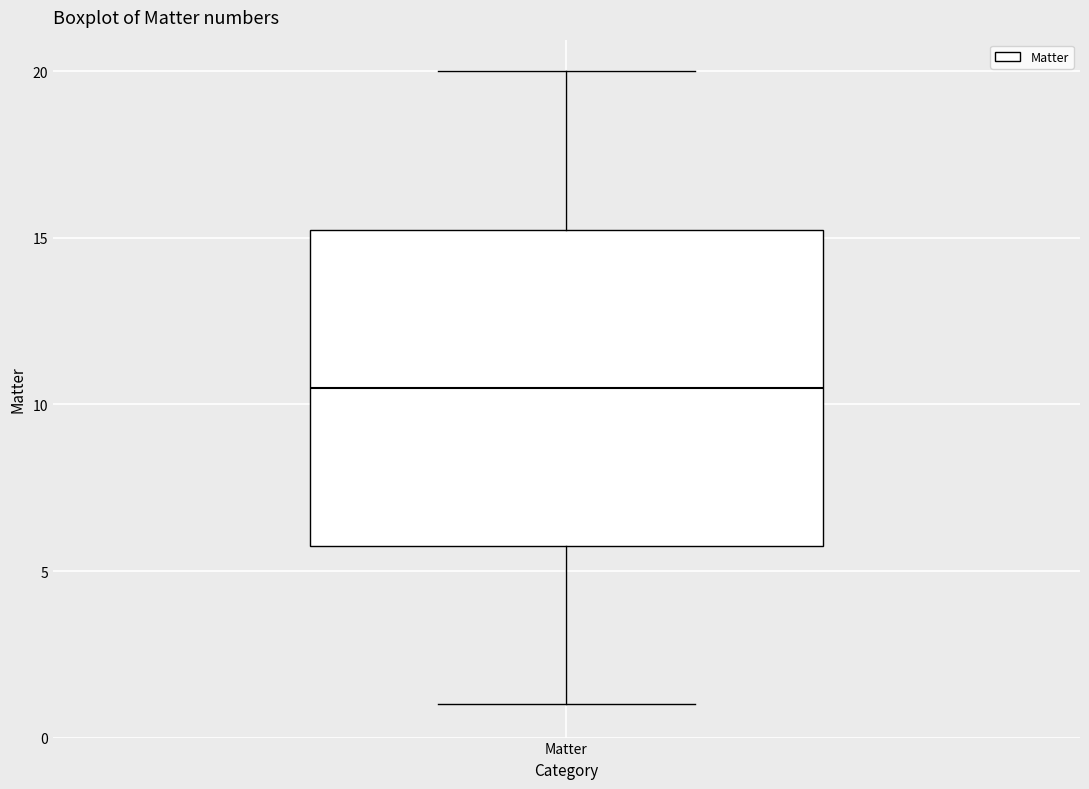

Read this box plot against the y-axis: the position of the median line, the range covered by the box, and the ends of both whiskers. The values are not printed on the chart, so give them approximately, as read against the axis.

median 10.5, box 6.0 to 15.5, whiskers 1.0 to 20.0